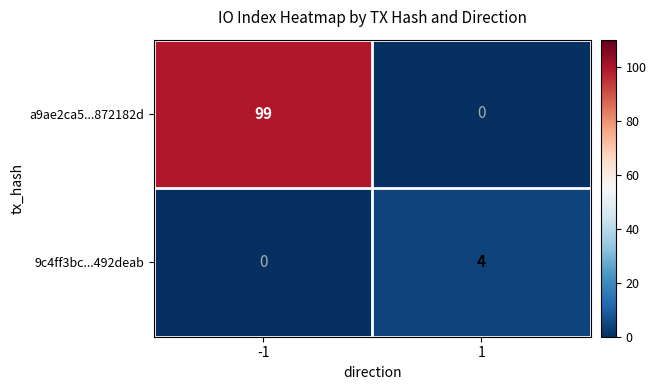

True or false: 9c4ff3bc...492deab has a value of -2 at -1.

False